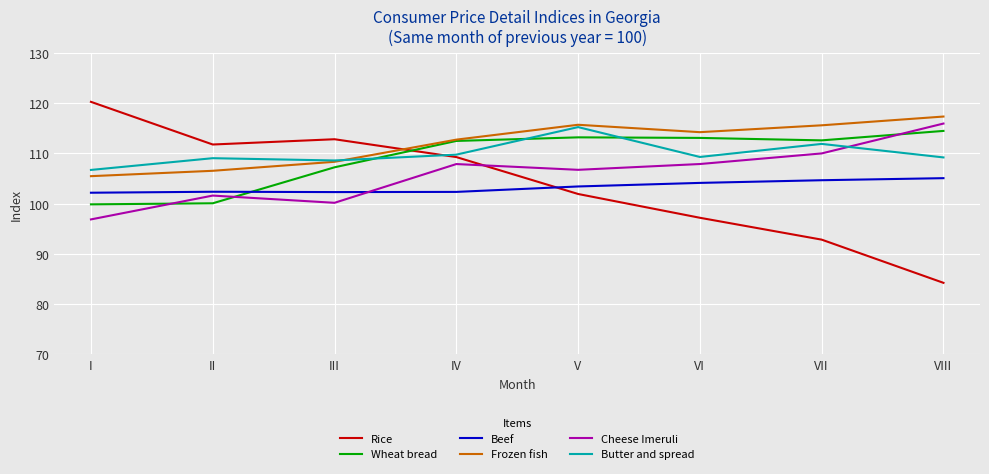

How many times do Frozen fish and Rice cross each other?

1